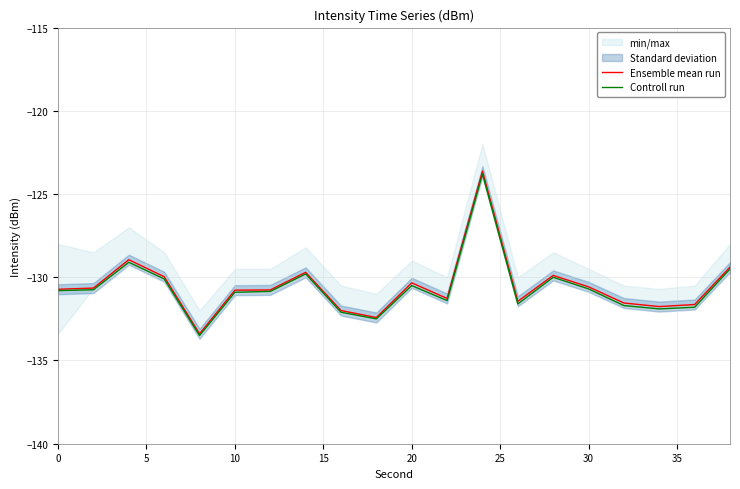

True or false: Ensemble mean run has more than 1 points higher than both neighbors.

True